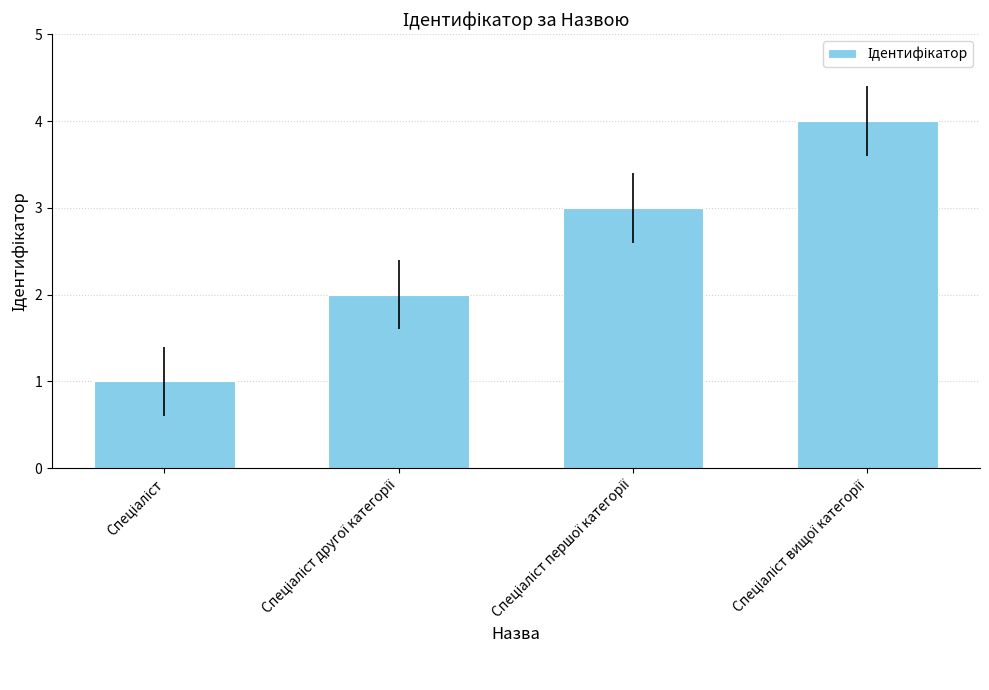

What is the maximum value shown in the chart?

4